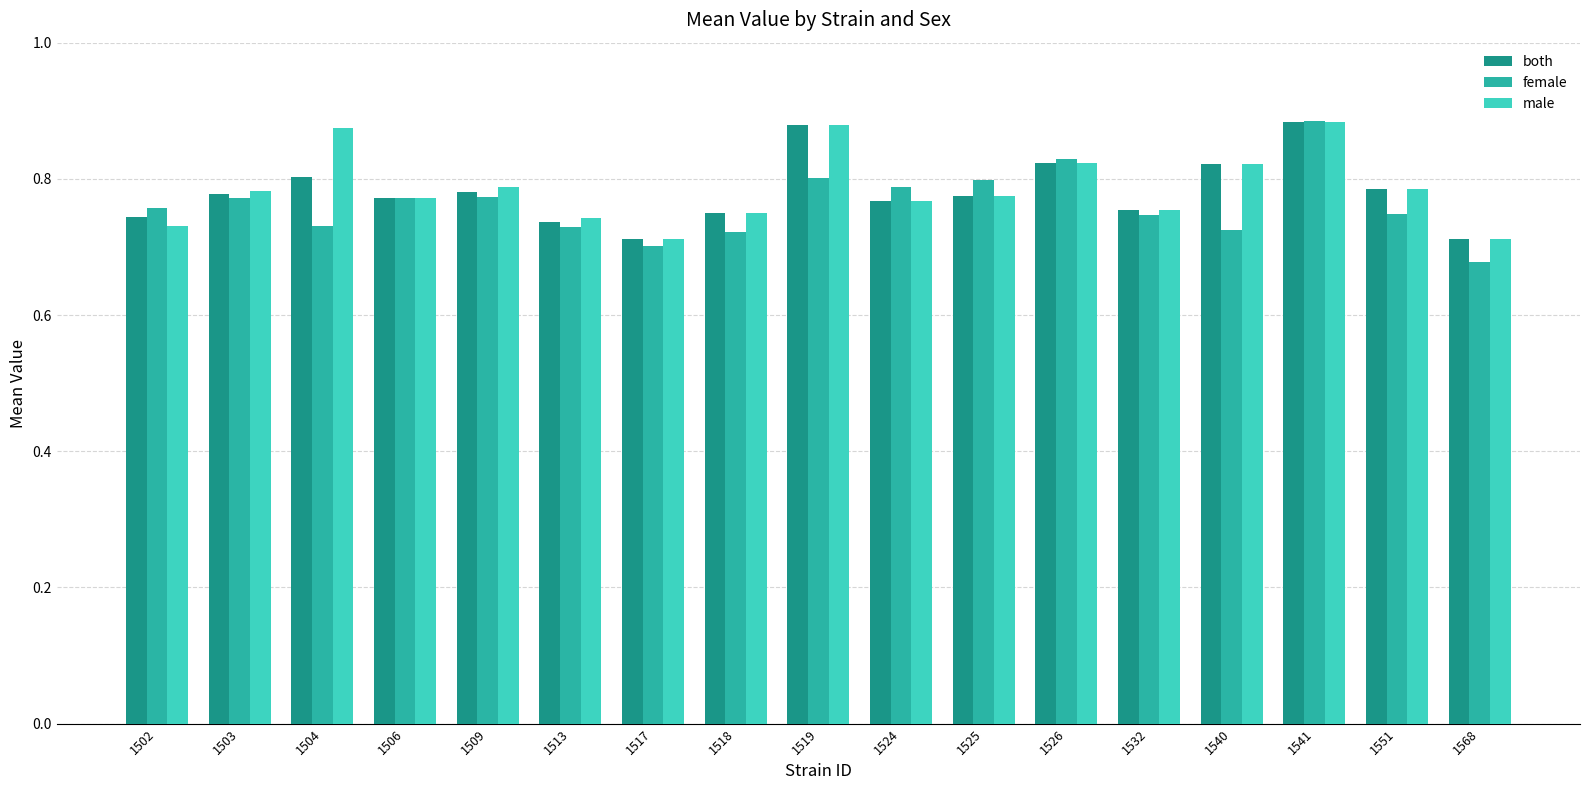

Which label corresponds to the smallest value in the chart?

1568